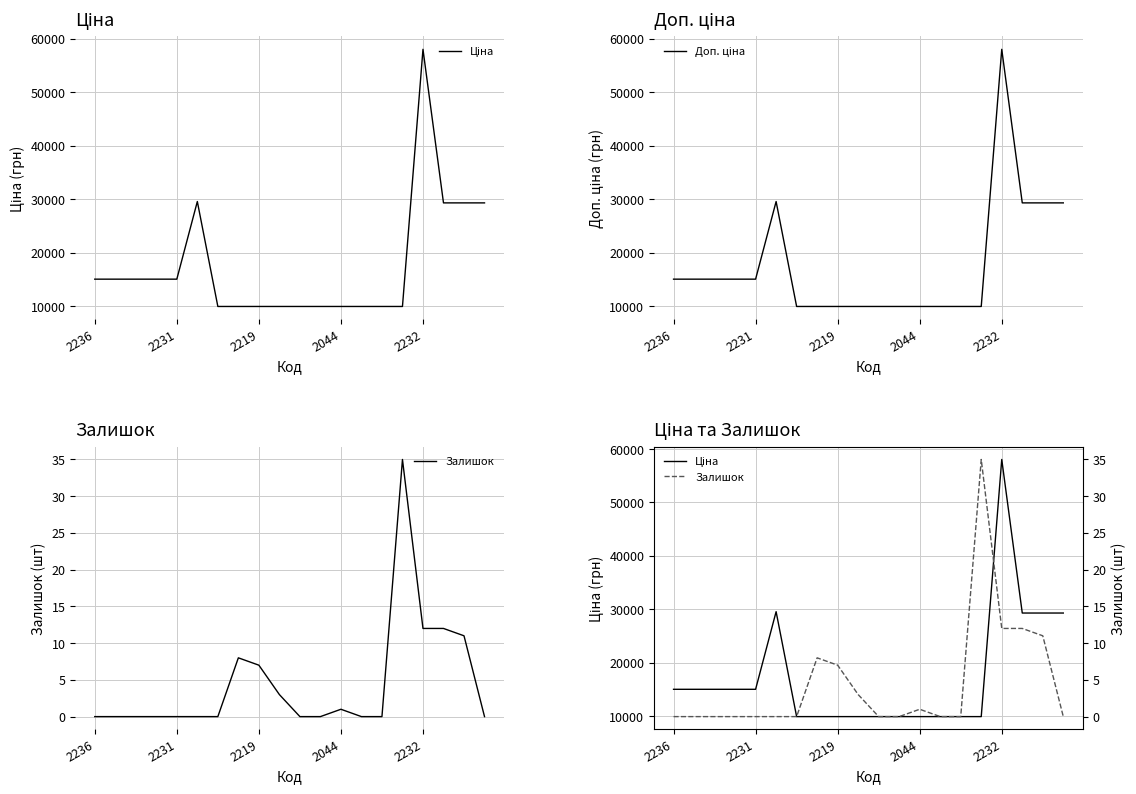

How many lines are shown in the chart?

3